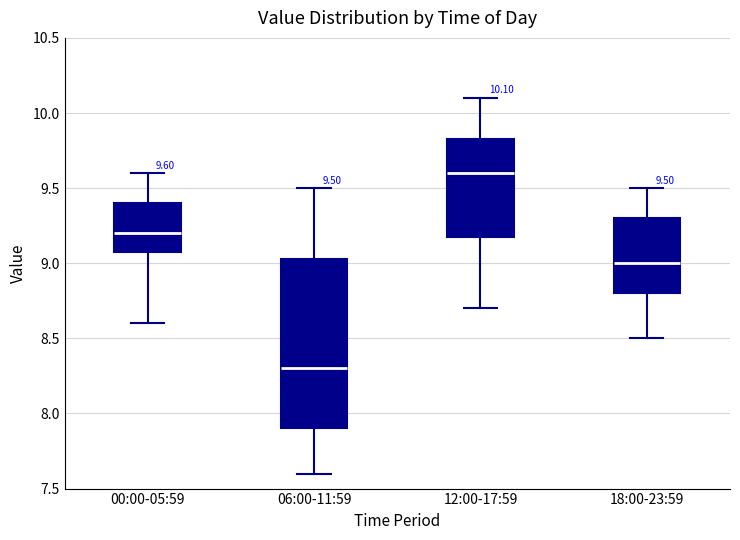

Which box's median line is the highest?

12:00-17:59